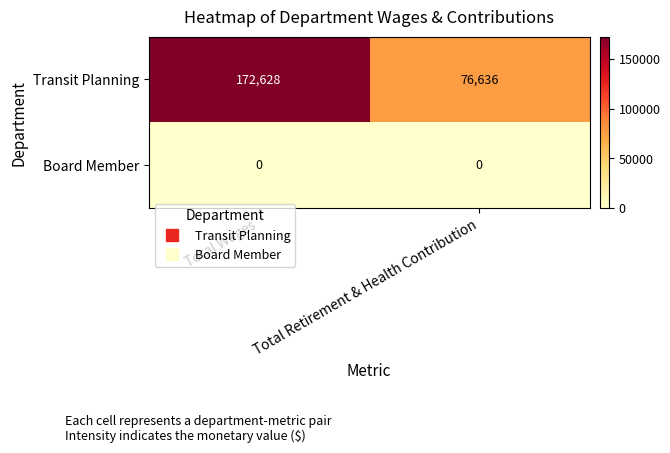

Reading left to right, extract all data points from this chart.

Transit Planning: Total Wages=172628	Total Retirement & Health Contribution=76636
Board Member: Total Wages=0	Total Retirement & Health Contribution=0